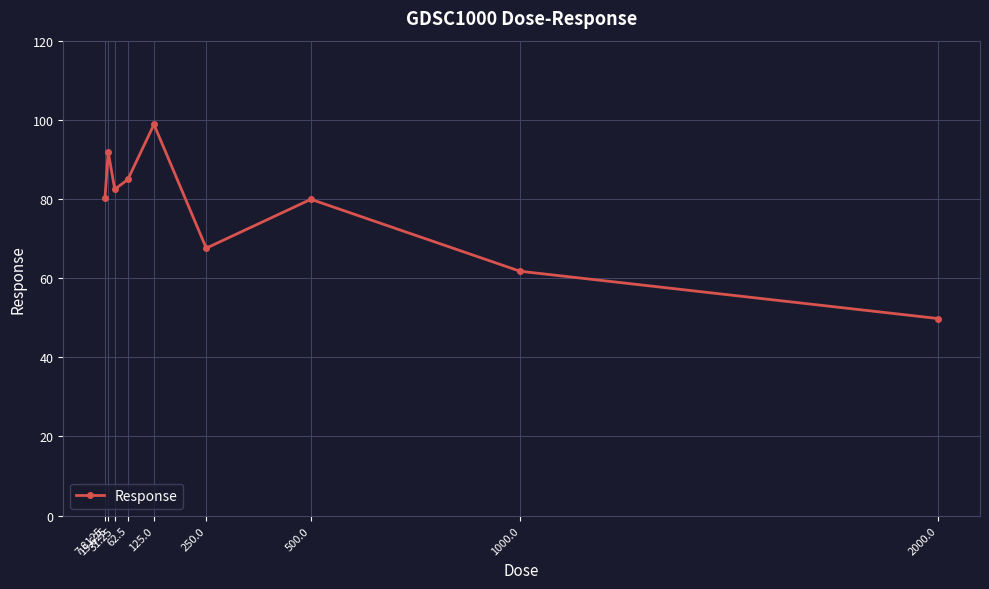

How many points are lower than both their immediate neighbors (excluding endpoints)?

2